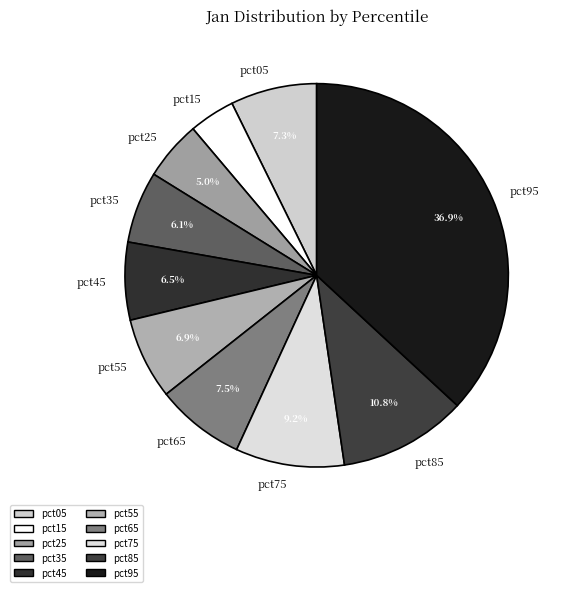

Is it true that pct25 is 19% of the pie?

False